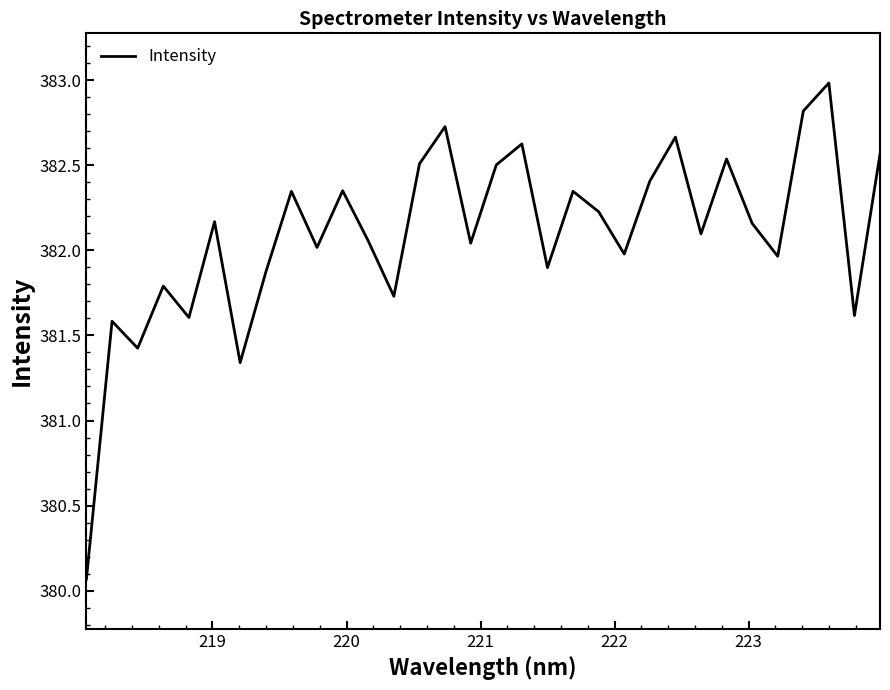

What is the greatest value displayed?

383.0